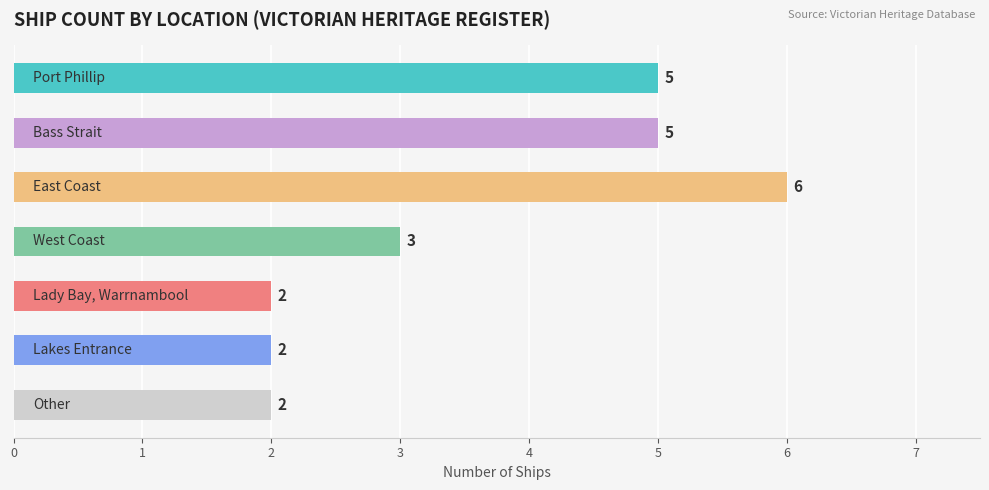

What is the maximum value shown in the chart?

6